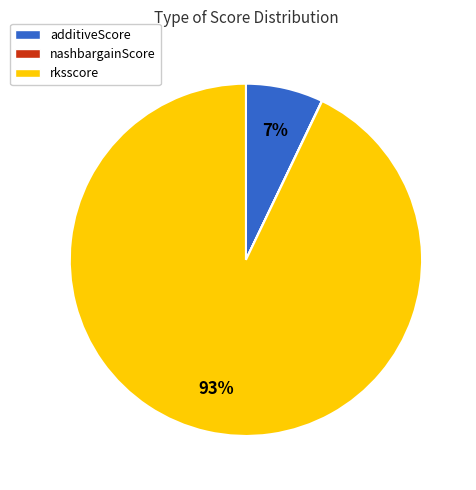

Is there any slice that represents more than half of the pie?

Yes